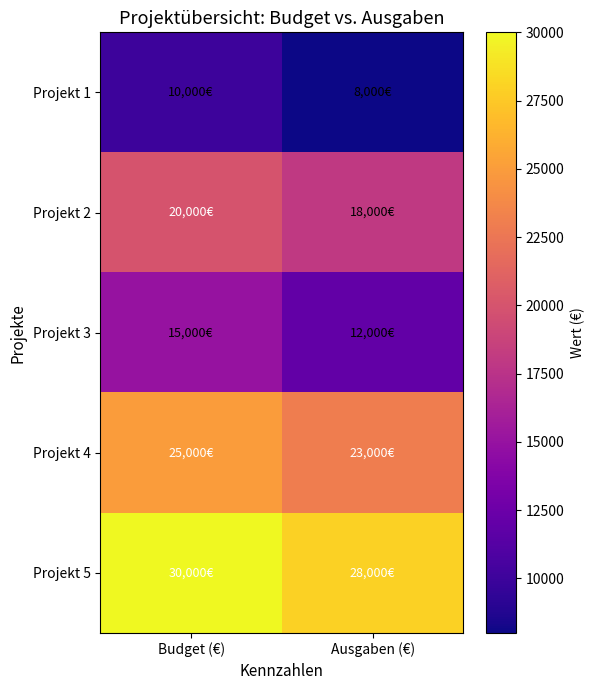

What is the maximum value shown in the chart?

30000